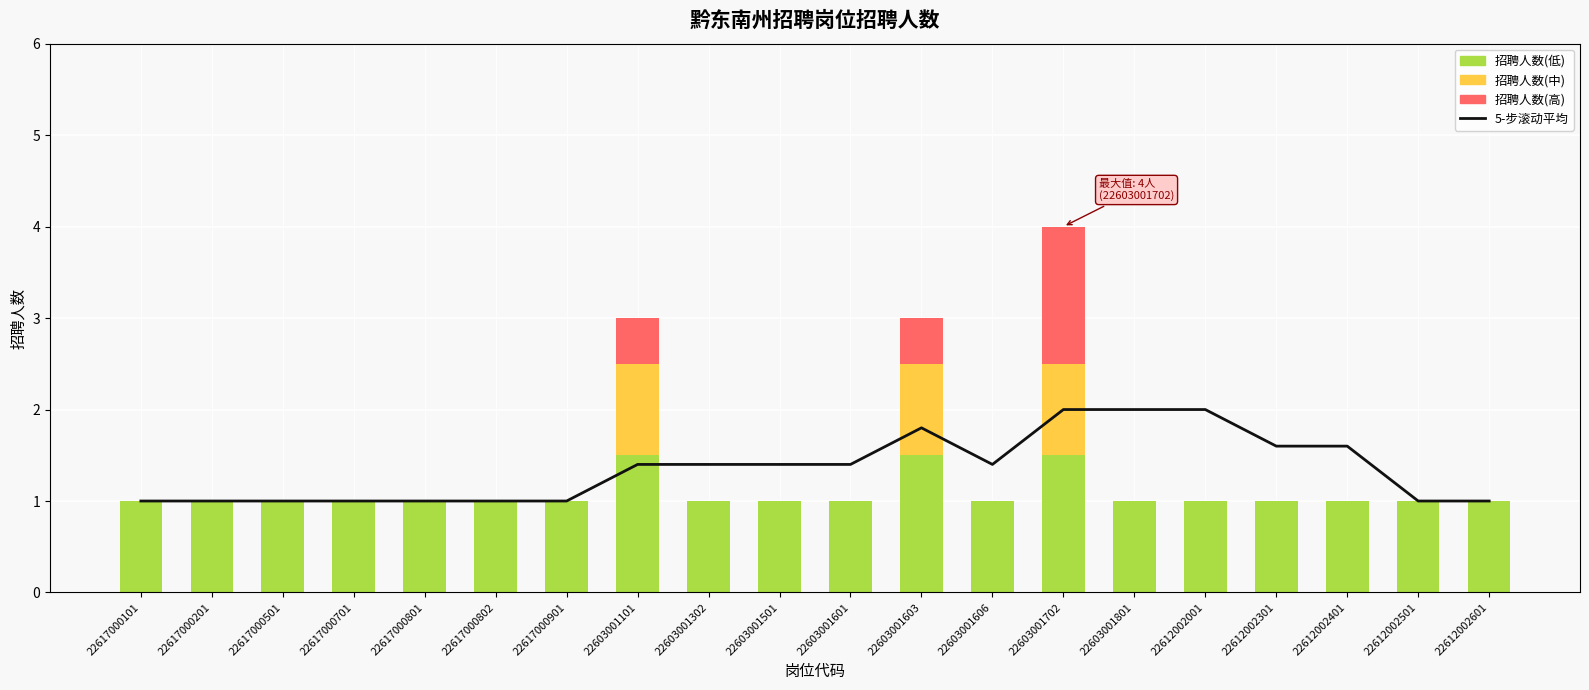

What is the difference between the second highest and second lowest values?

1.0